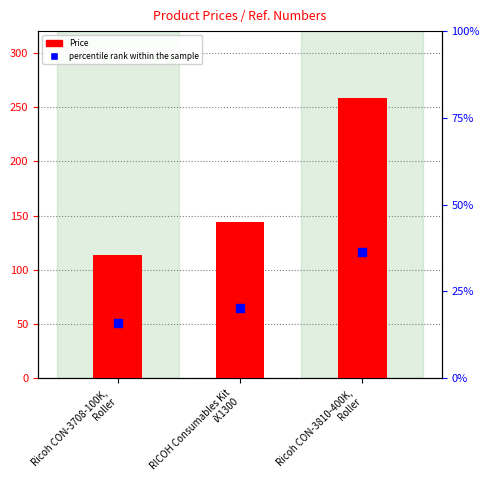

Which series has the largest Y range (max minus min)?

Price